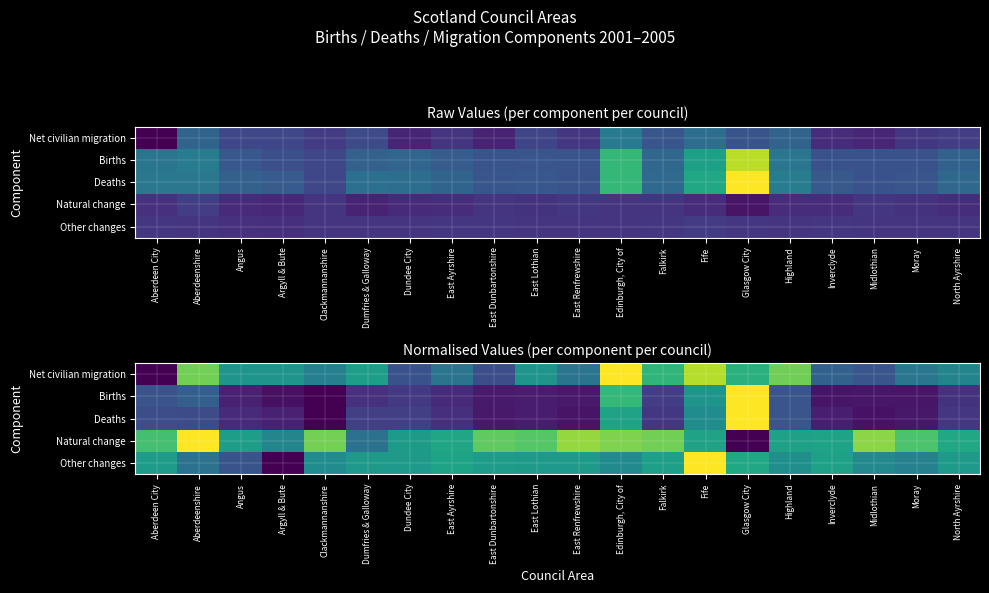

What is the spread (max minus min) of values at Dumfries & Galloway?

0.4